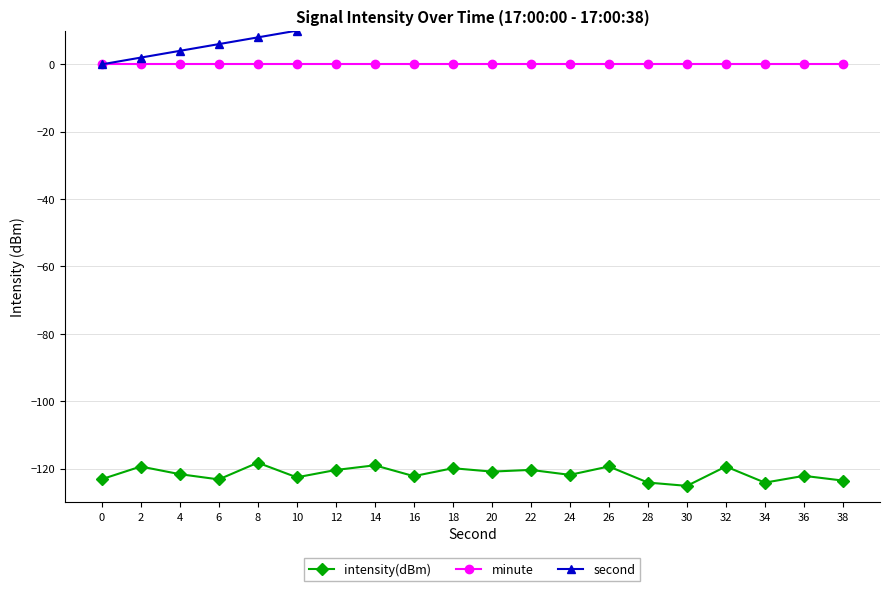

List the labels in order of minute value, smallest first.

0, 2, 4, 6, 8, 10, 12, 14, 16, 18, 20, 22, 24, 26, 28, 30, 32, 34, 36, 38